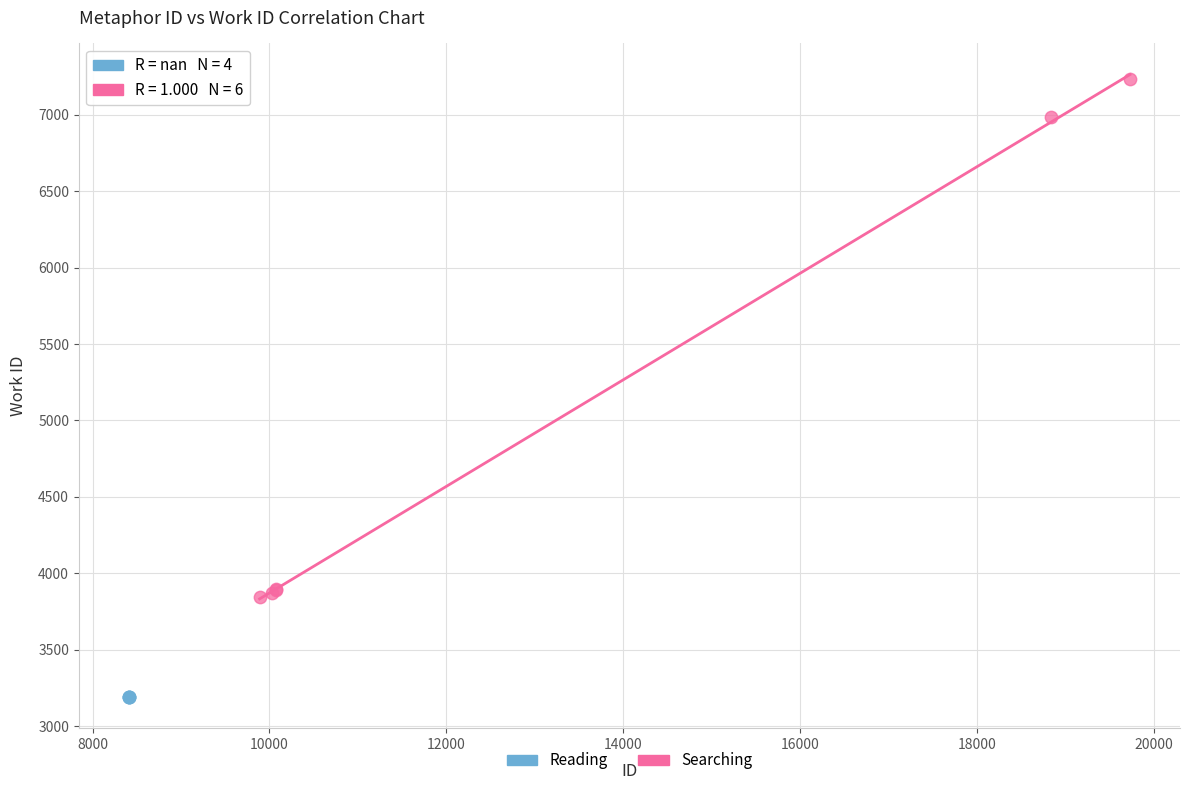

Which series contains the lowest Y value?

Reading